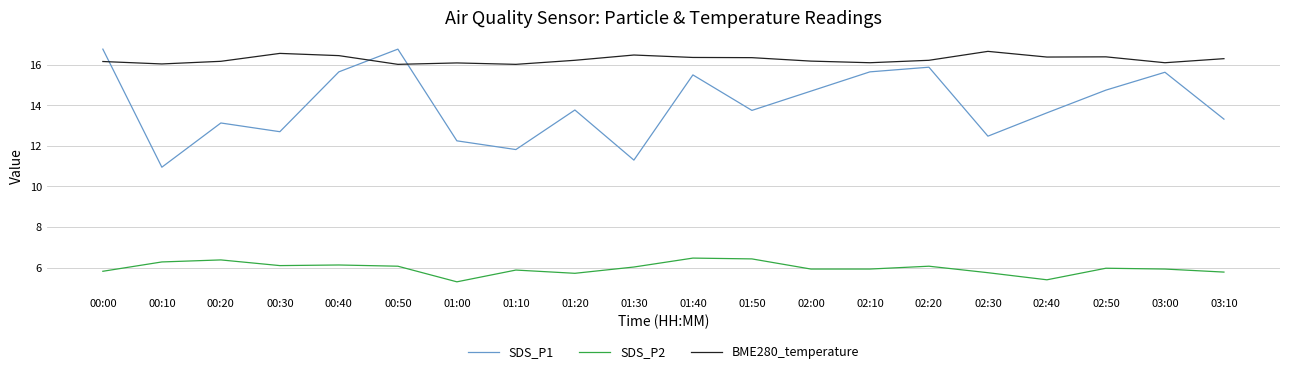

At which label does SDS_P1 first exceed 13?

00:00